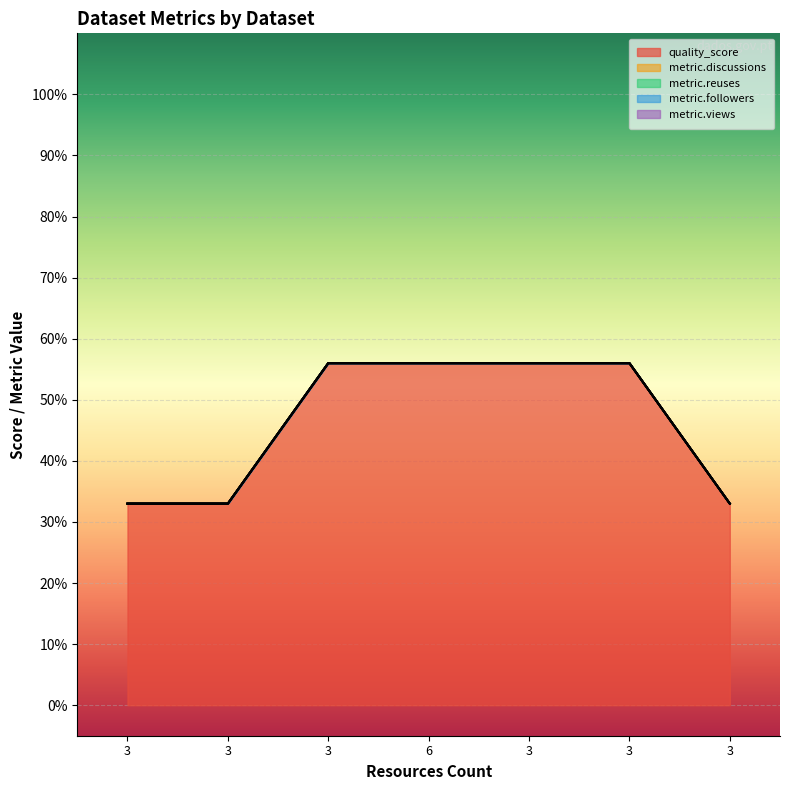

List the series in order of their peak value, lowest first.

metric.discussions, metric.reuses, metric.followers, metric.views, quality_score